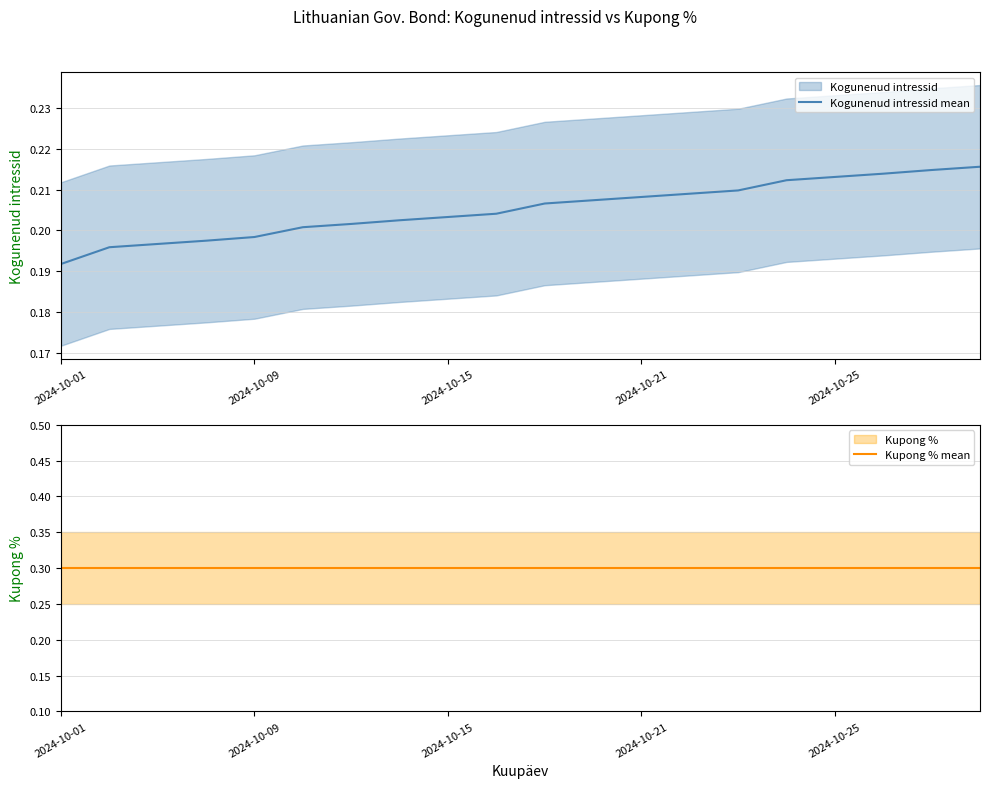

At 17, list the series in order from largest to smallest.

Kupong % mean, Kogunenud intressid mean